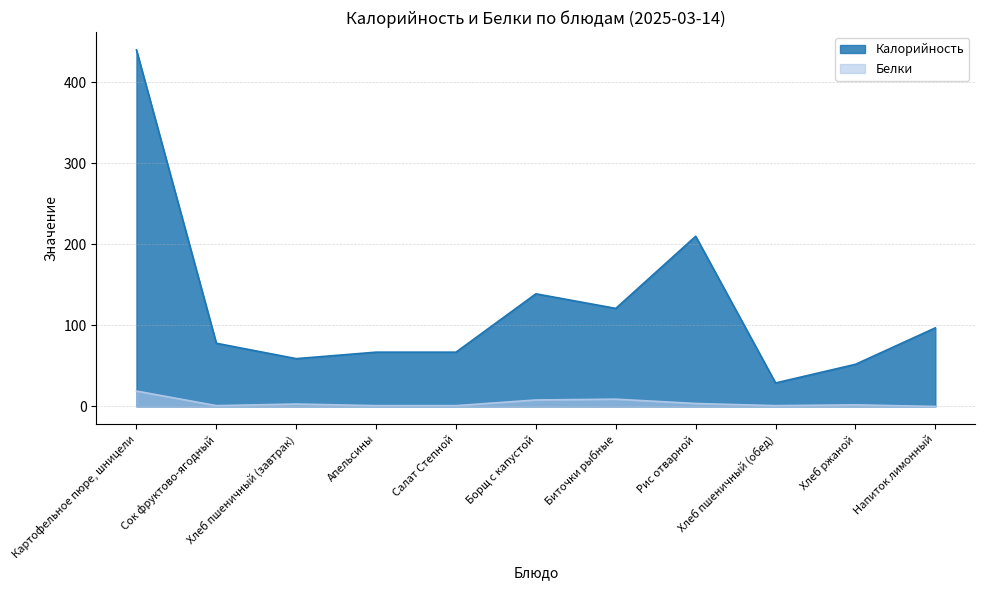

True or false: Калорийность and Белки cross at least once.

False